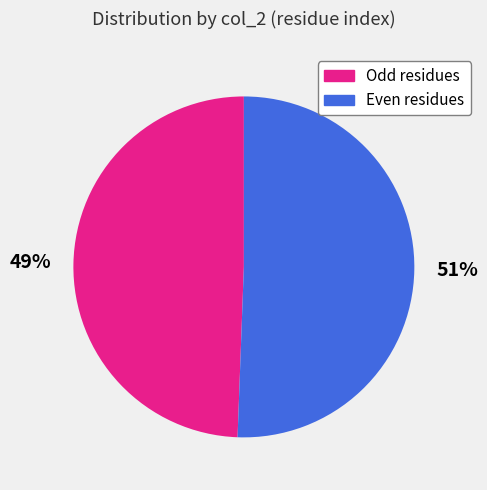

To the nearest percent, what is the average slice percentage?

50%